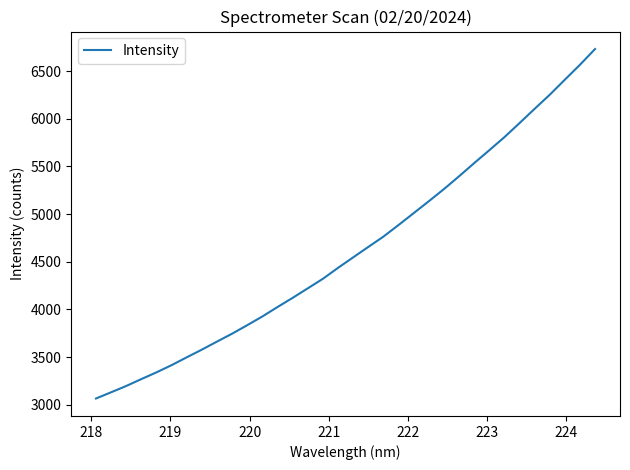

What is the average value?

4632.2